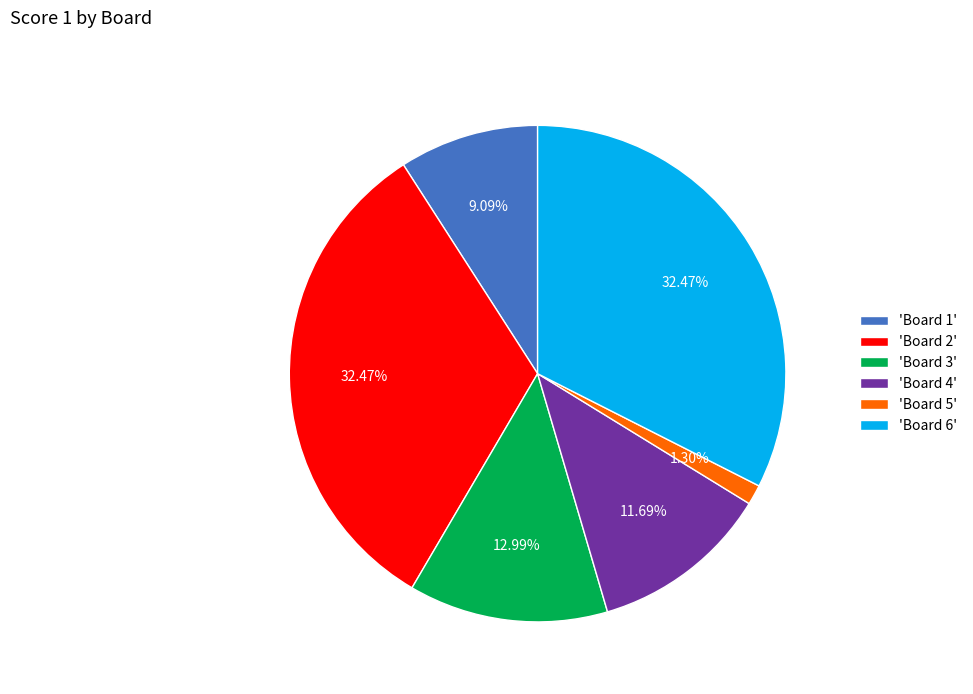

Approximately how many times larger is the value at 'Board 3' compared to 'Board 1'?

1.4